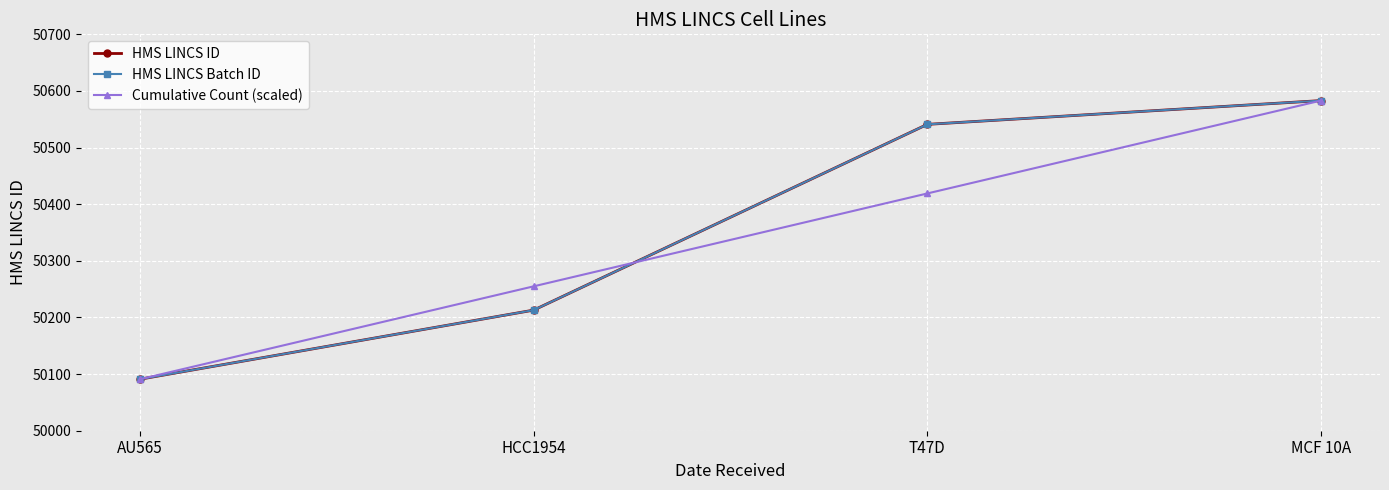

Read the Cumulative Count (scaled) value at MCF 10A, to the nearest 50.

50600